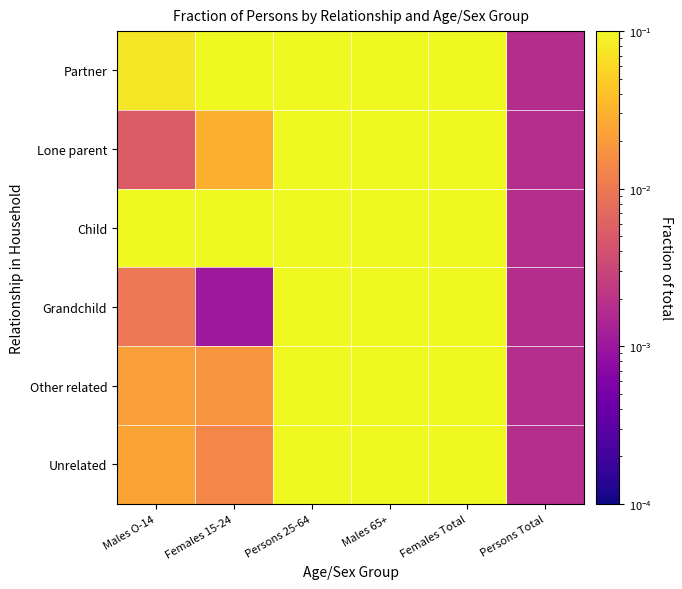

Which series has the largest total across all categories?

Child